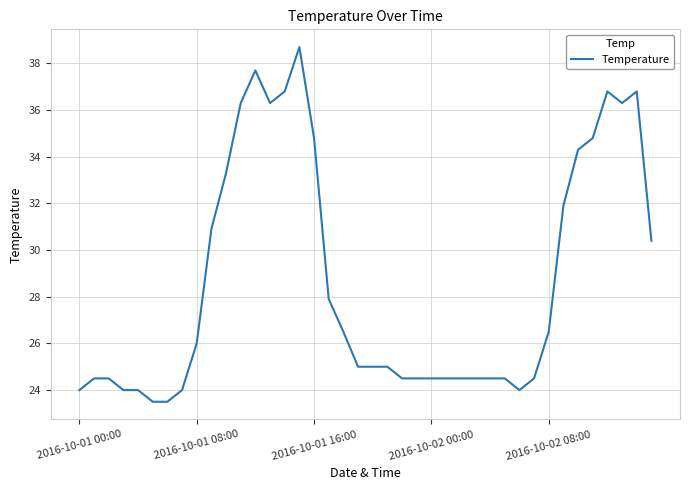

What is the smallest value displayed?

23.5